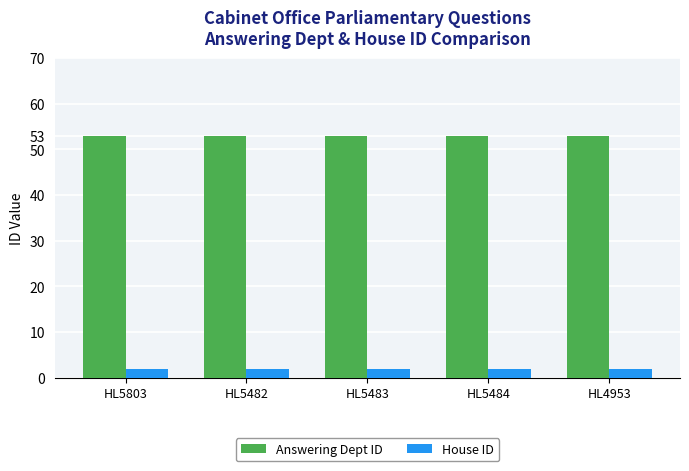

How many bars are there in each group?

2